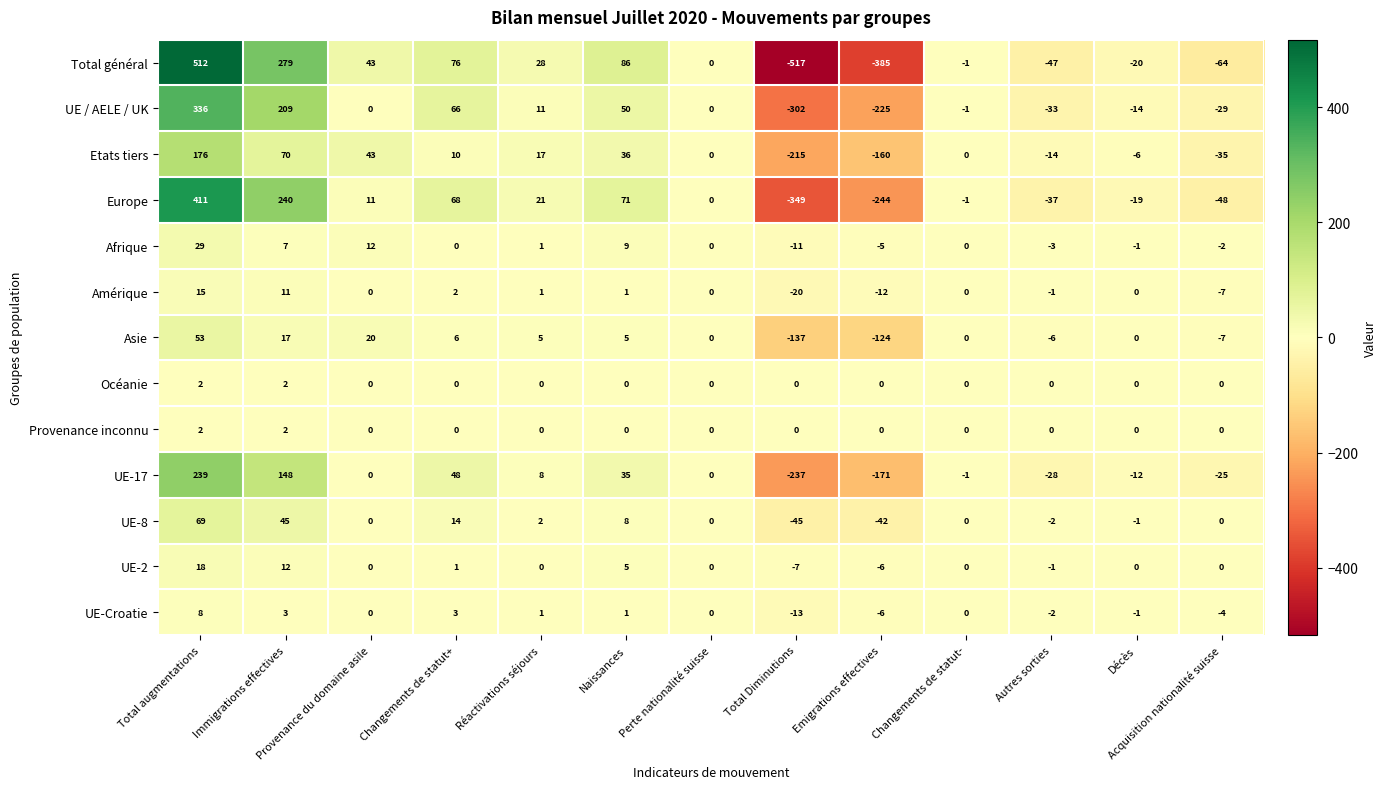

What is the difference between the second highest and second lowest values in the UE-2 series?

18